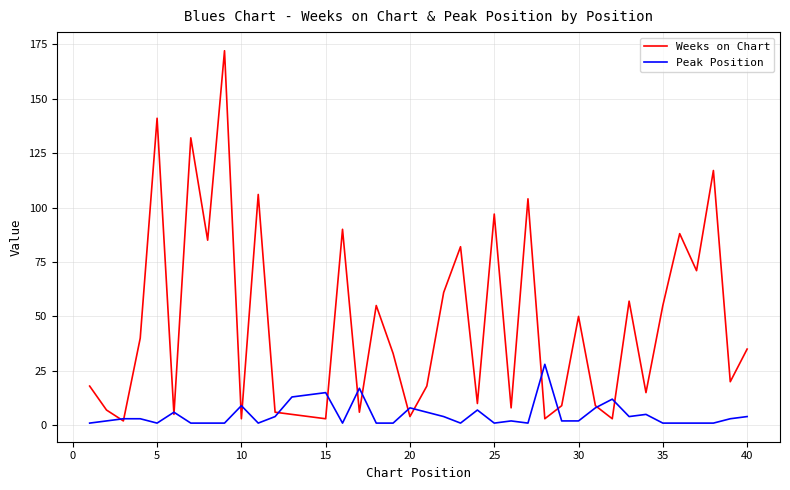

Reading left to right, what are all the values shown in this chart?

Weeks on Chart: 18	7	2	40	141	5	132	85	172	3	106	6	5	4	3	90	6	55	33	4	18	61	82	10	97	8	104	3	9	50	9	3	57	15	55	88	71	117	20	35
Peak Position: 1	2	3	3	1	6	1	1	1	9	1	4	13	14	15	1	17	1	1	8	6	4	1	7	1	2	1	28	2	2	8	12	4	5	1	1	1	1	3	4